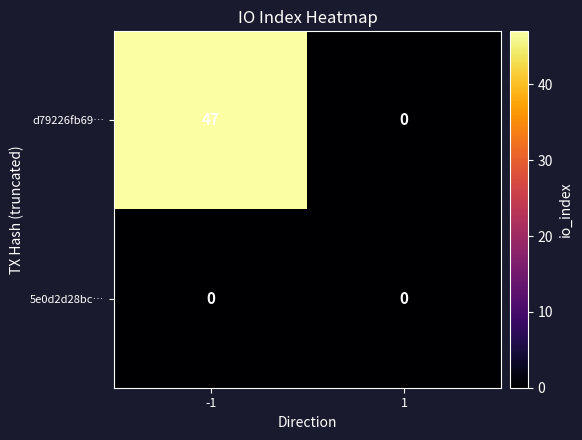

What is the sum of the d79226fb69… values at -1 and 1?

47